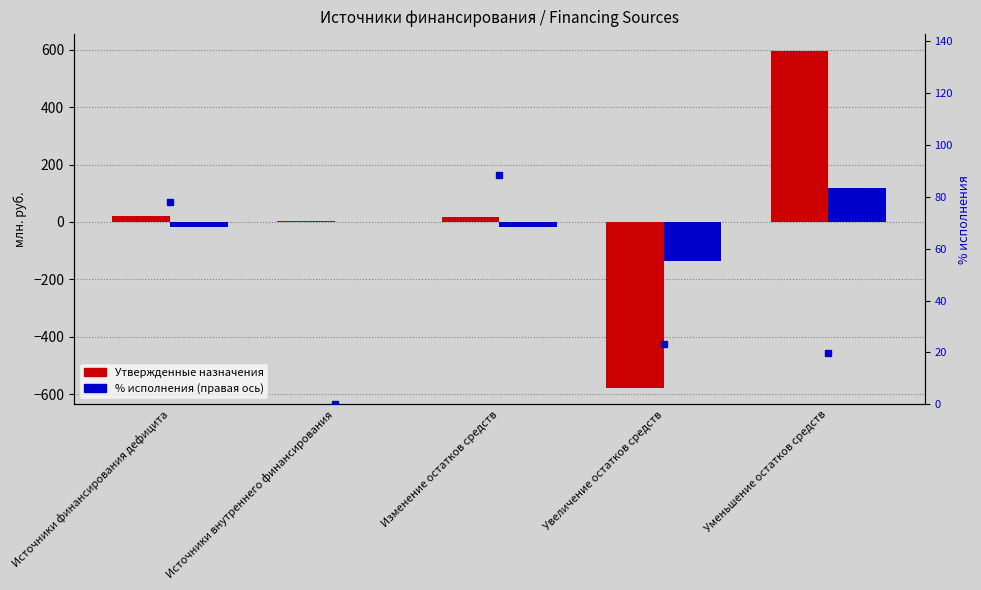

Reading right to left, list all the values displayed in this chart.

Утвержденные назначения: Уменьшение остатков средств=596.4	Увеличение остатков средств=-577.3	Изменение остатков средств=19.1	Источники внутреннего финансирования=2.5	Источники финансирования дефицита=21.6
Исполнено: Уменьшение остатков средств=117.8	Увеличение остатков средств=-134.7	Изменение остатков средств=-16.9	Источники внутреннего финансирования=0.0	Источники финансирования дефицита=-16.9
% исполнения: Уменьшение остатков средств=19.8	Увеличение остатков средств=23.3	Изменение остатков средств=88.4	Источники внутреннего финансирования=0.0	Источники финансирования дефицита=78.1